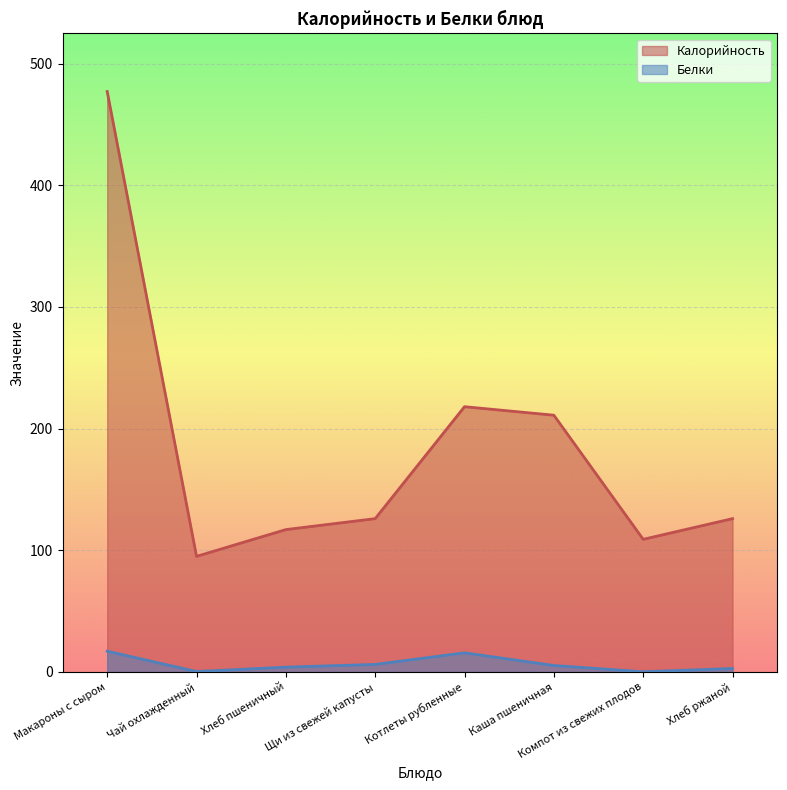

What position from the right is Хлеб пшеничный?

6